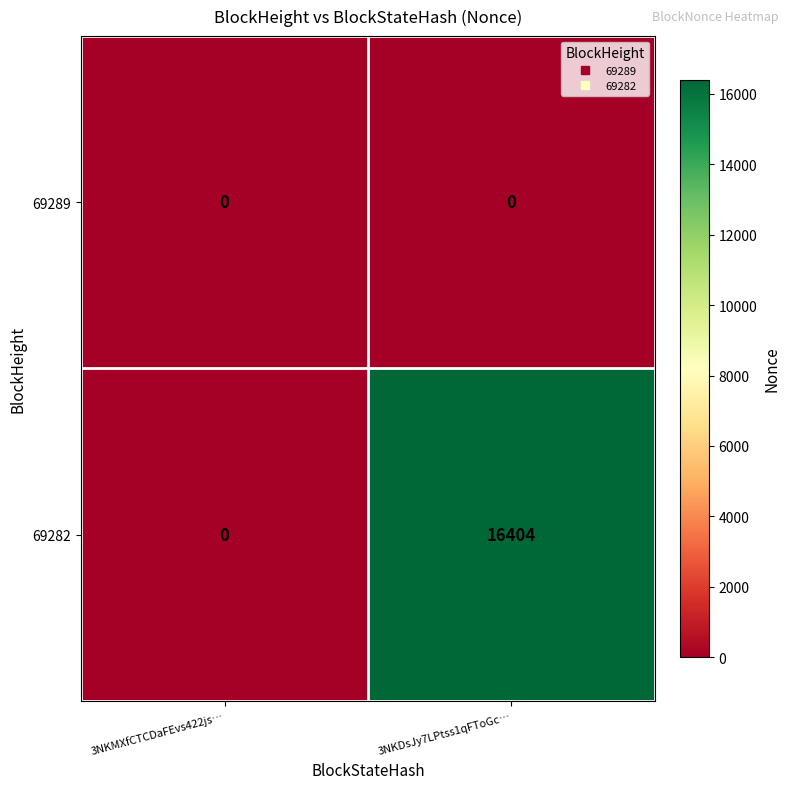

Which series has the largest total across all categories?

69282